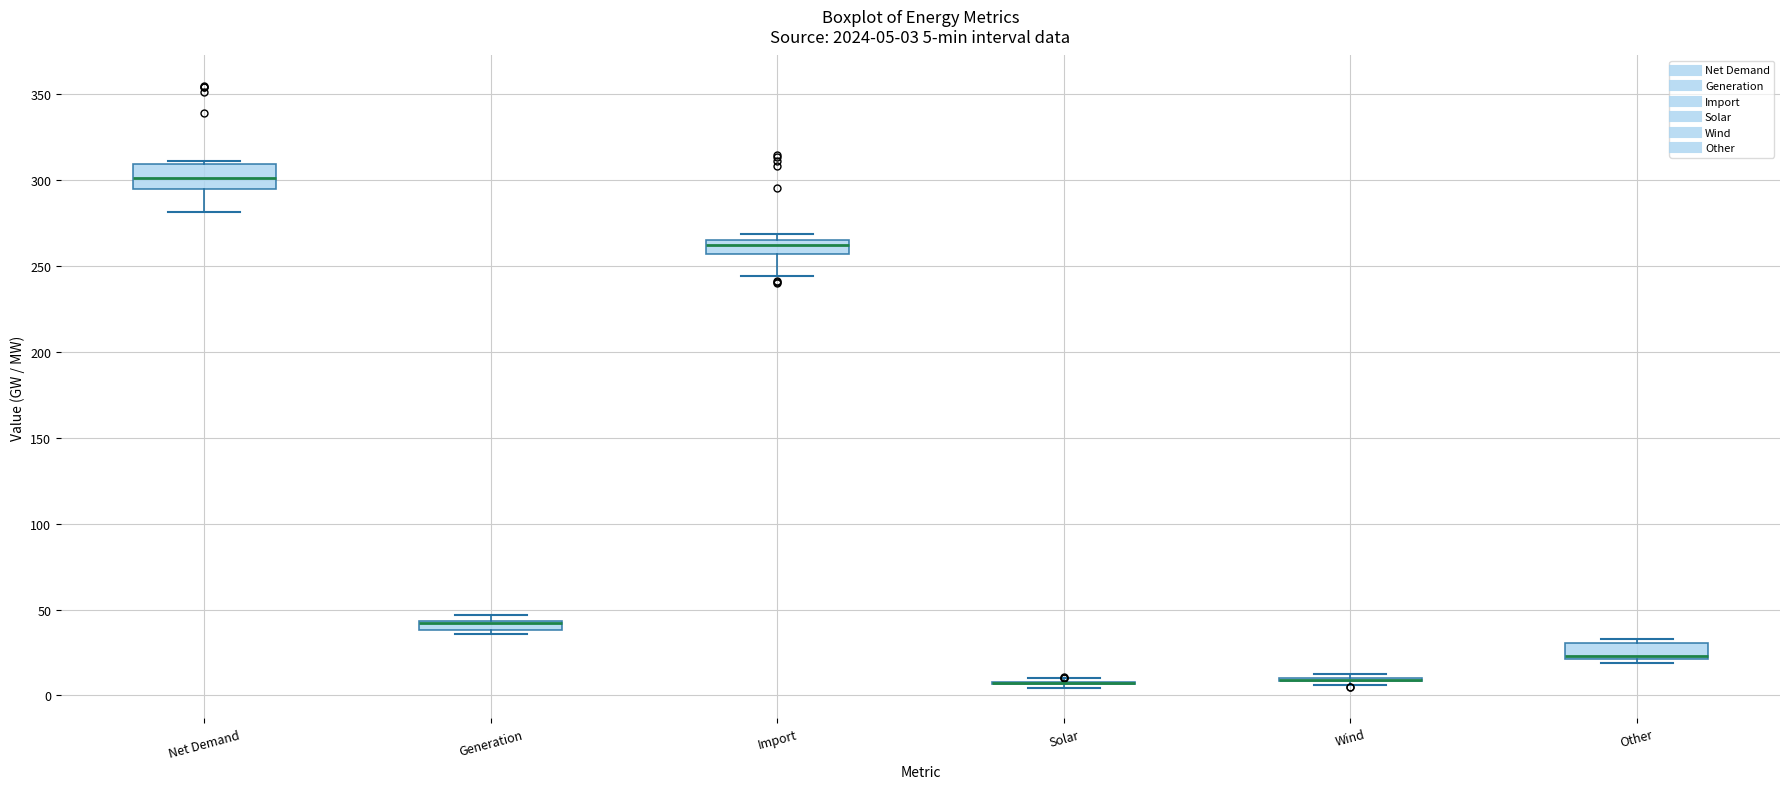

Comparing the boxes themselves (not the whiskers), which one is the tallest?

Net Demand